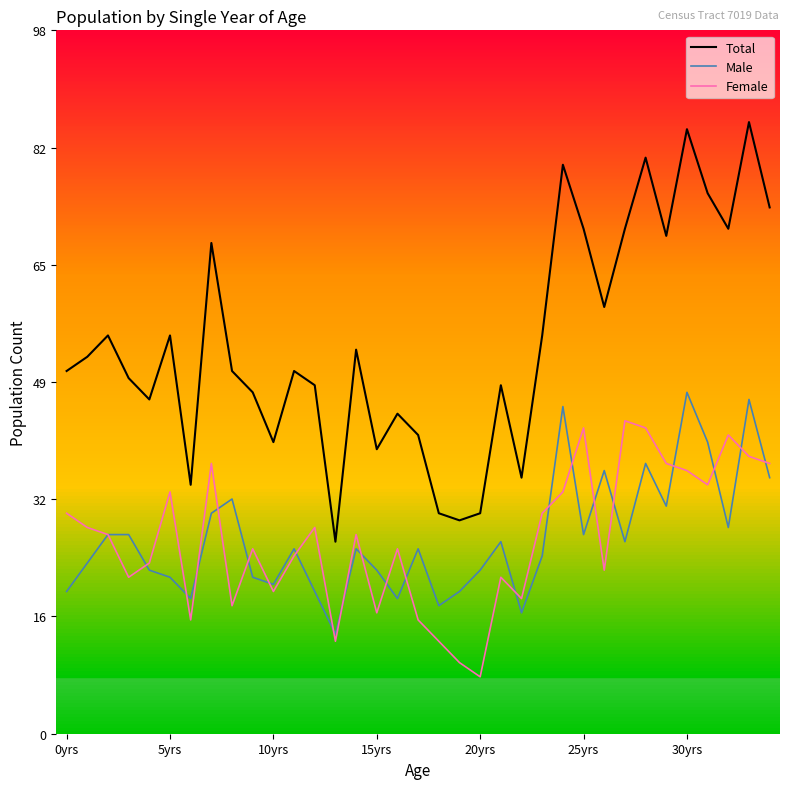

True or false: Male and Total intersect in this chart.

False